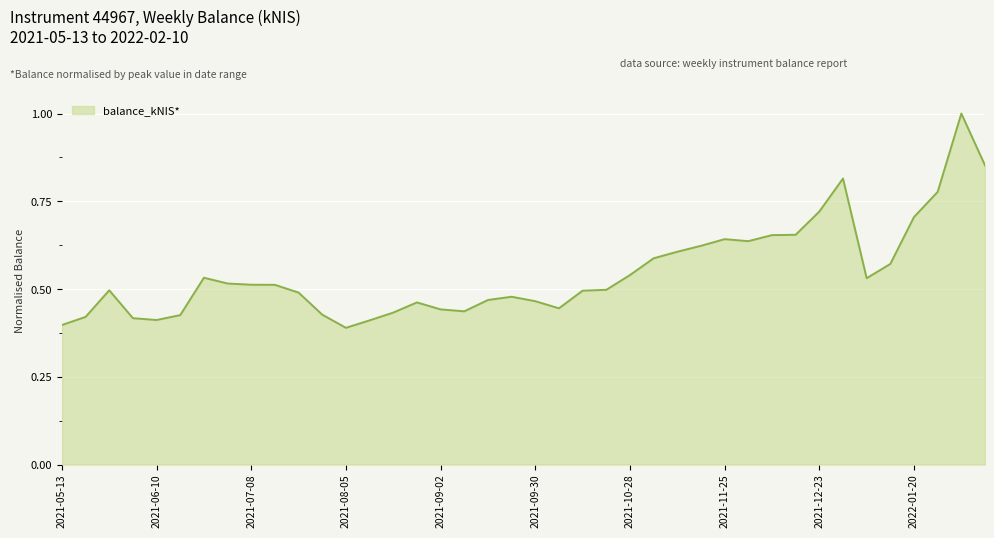

What is the maximum value shown in the chart?

1.0